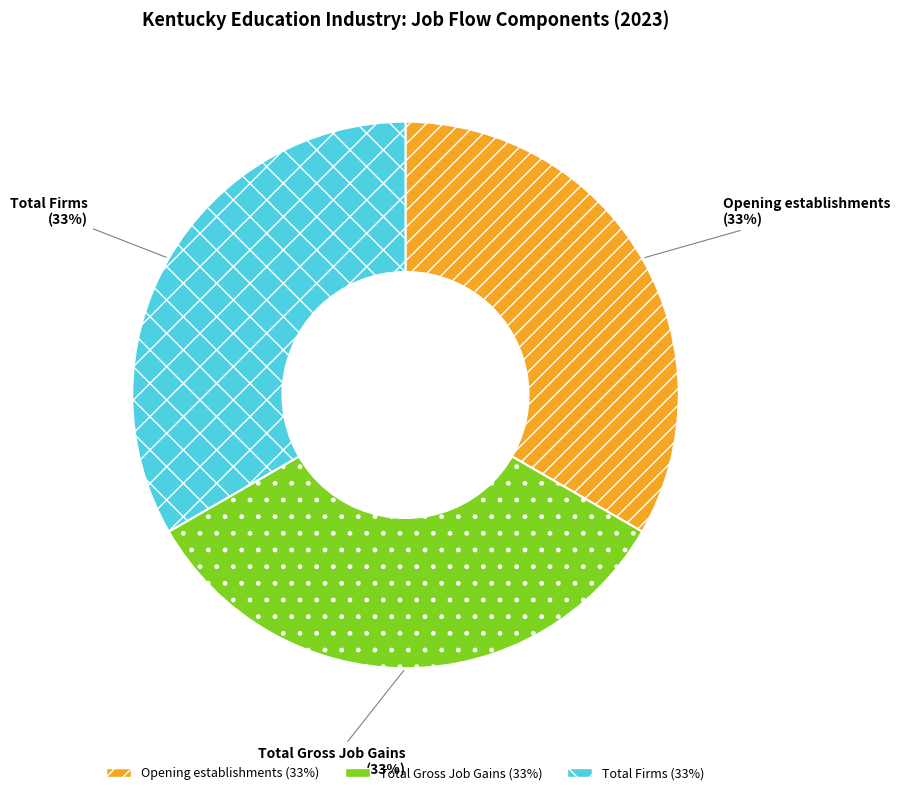

Is it true that Opening establishments is 21% of the pie?

False